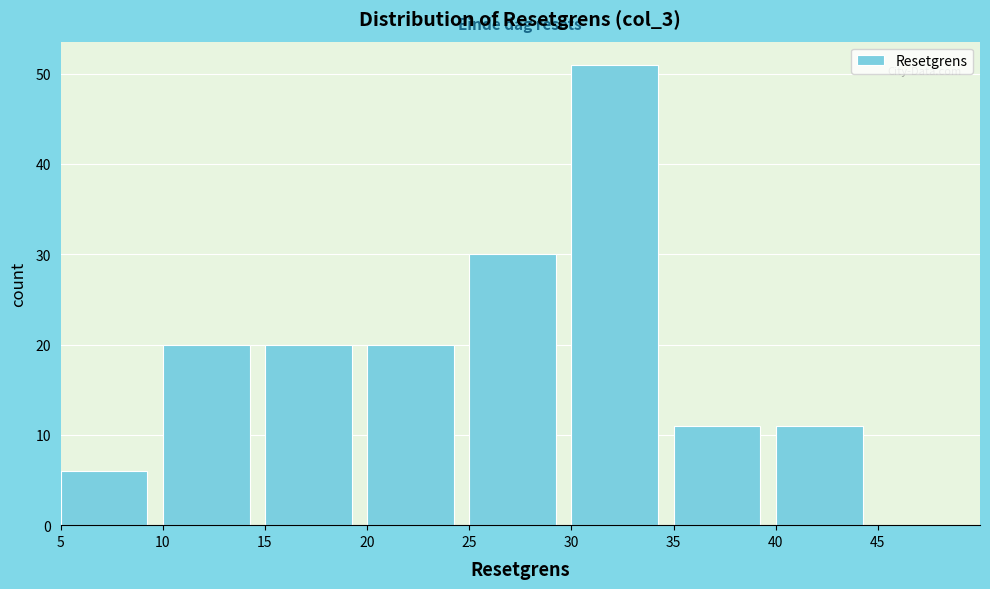

How tall is the bar that spans 35 to 40 on the x-axis? The values are not printed on the chart, so give them approximately, as read against the axis.

11